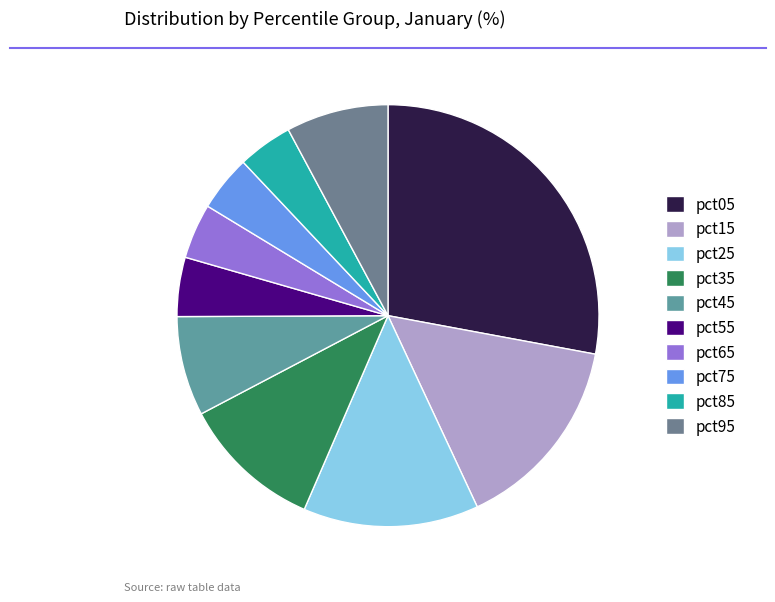

How many segments does this pie chart have?

10